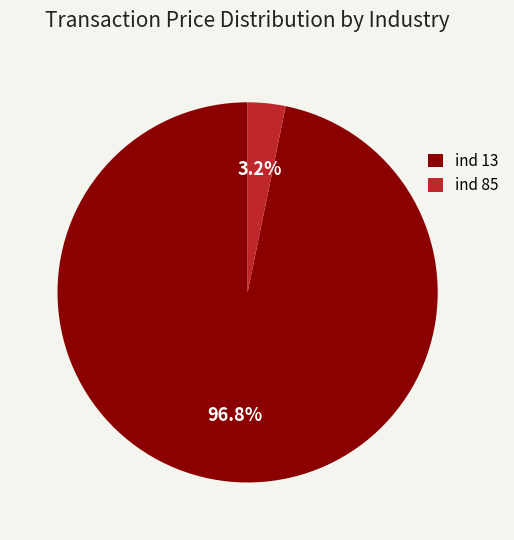

To the nearest percent, what is the average slice percentage?

50%